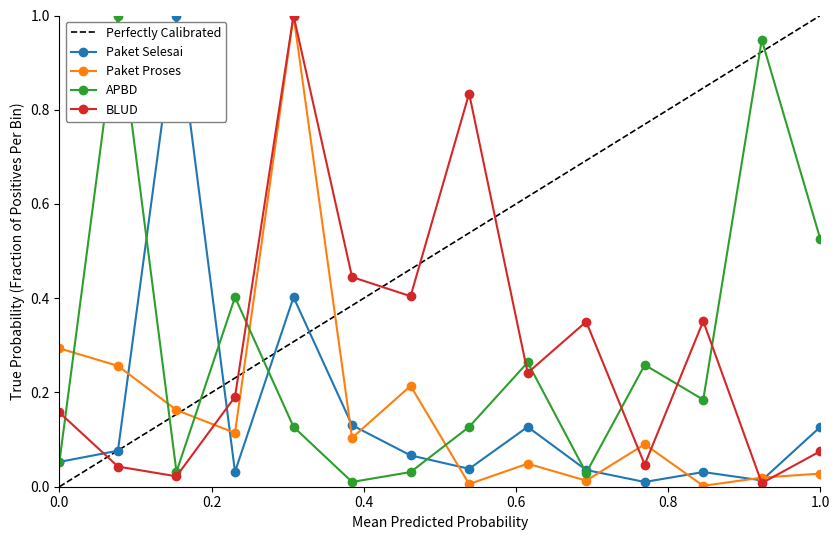

The BLUD series shows 0.0 at 1.0. True or false?

False